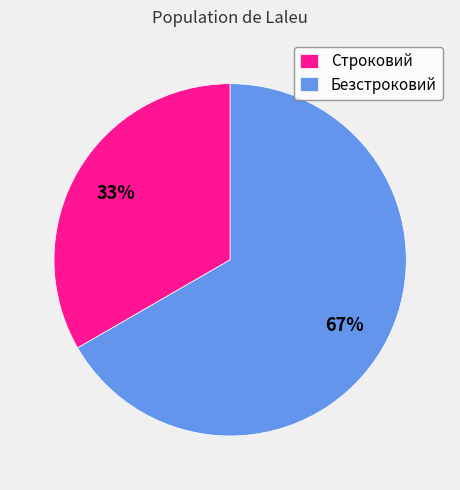

What is the smallest slice in the pie chart?

Строковий